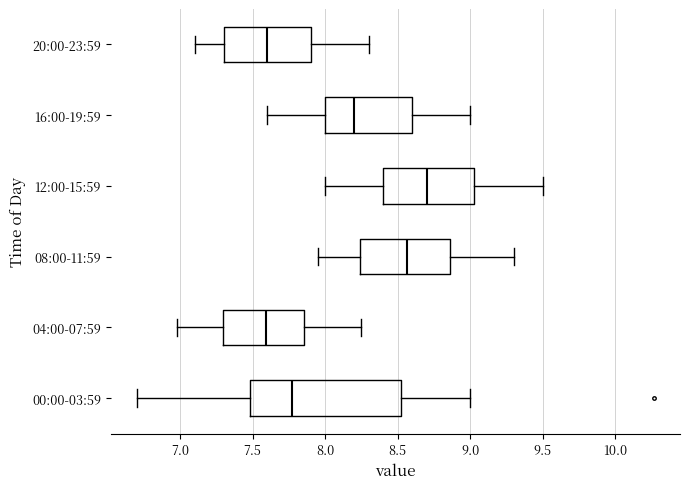

Reading bottom to top, read every box against the x-axis: the position of its median line, the range the box covers, and the ends of its whiskers. The values are not printed on the chart, so give them approximately, as read against the axis.

00:00-03:59: median 7.80, box 7.50 to 8.50, whiskers 6.70 to 9.00
04:00-07:59: median 7.60, box 7.30 to 7.85, whiskers 7.00 to 8.25
08:00-11:59: median 8.55, box 8.25 to 8.85, whiskers 7.95 to 9.30
12:00-15:59: median 8.70, box 8.40 to 9.05, whiskers 8.00 to 9.50
16:00-19:59: median 8.20, box 8.00 to 8.60, whiskers 7.60 to 9.00
20:00-23:59: median 7.60, box 7.30 to 7.90, whiskers 7.10 to 8.30